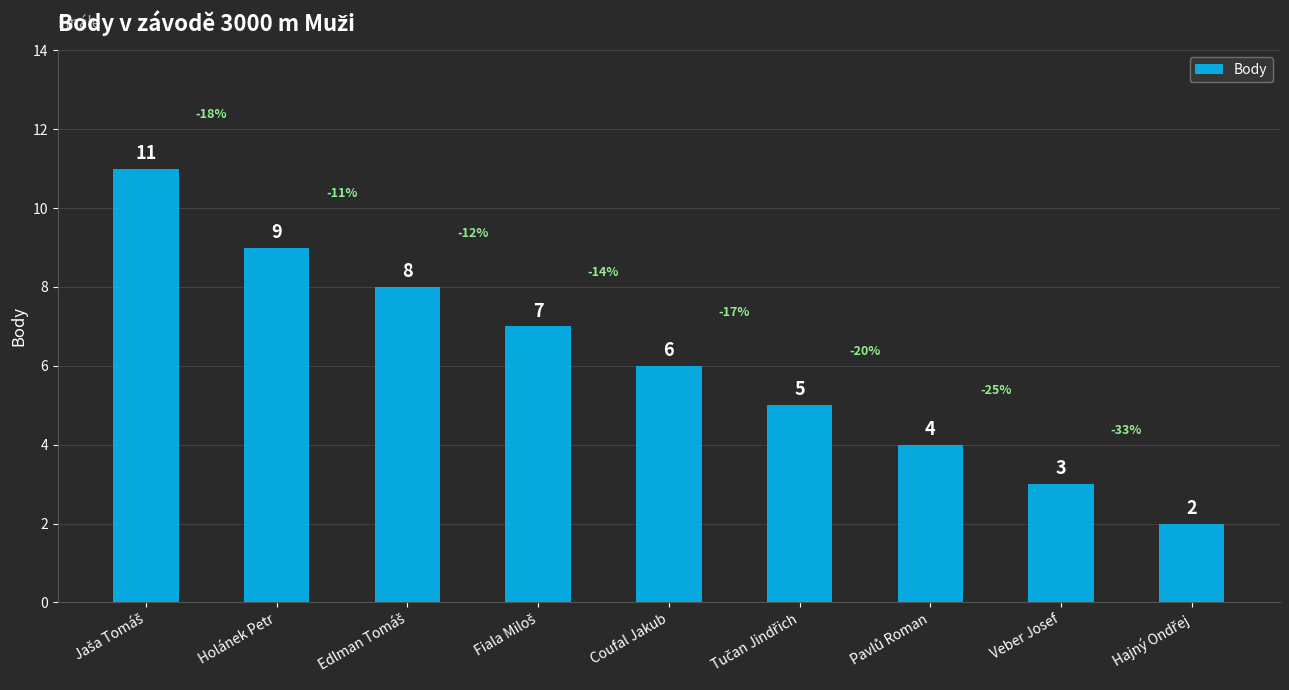

Does the chart contain any negative values?

No